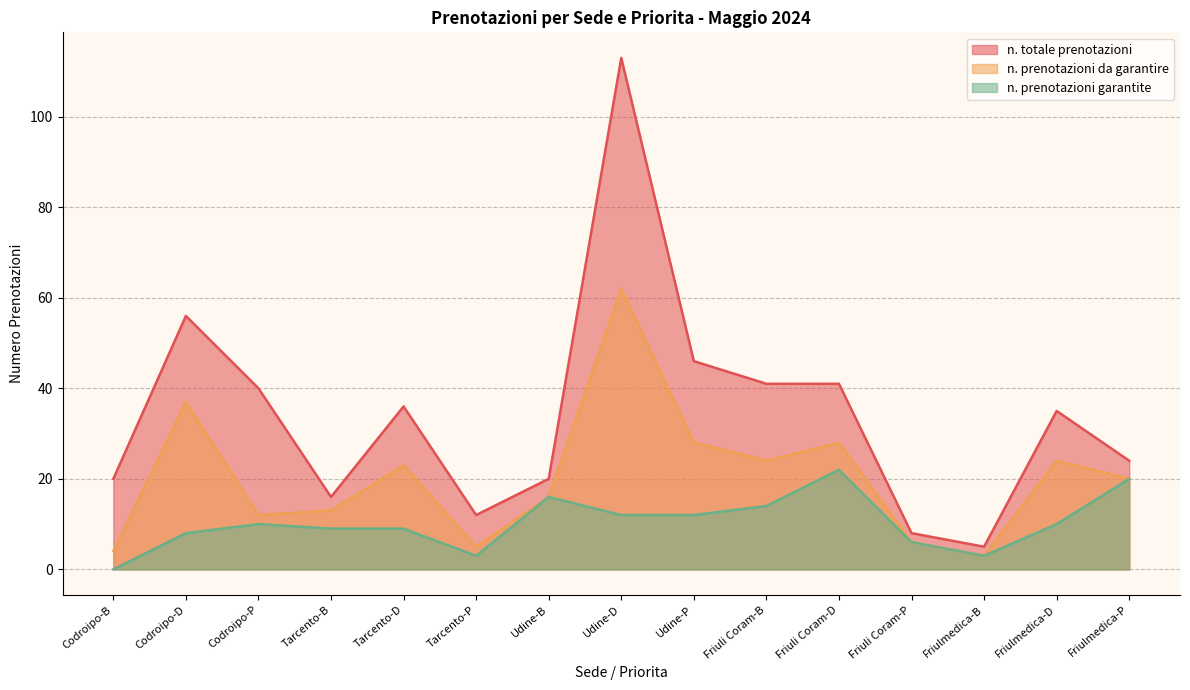

Reading left to right, extract all data points from this chart.

n. totale prenotazioni: 20	56	40	16	36	12	20	113	46	41	41	8	5	35	24
n. prenotazioni da garantire: 4	37	12	13	23	5	16	62	28	24	28	6	3	24	20
n. prenotazioni garantite: 0	8	10	9	9	3	16	12	12	14	22	6	3	10	20